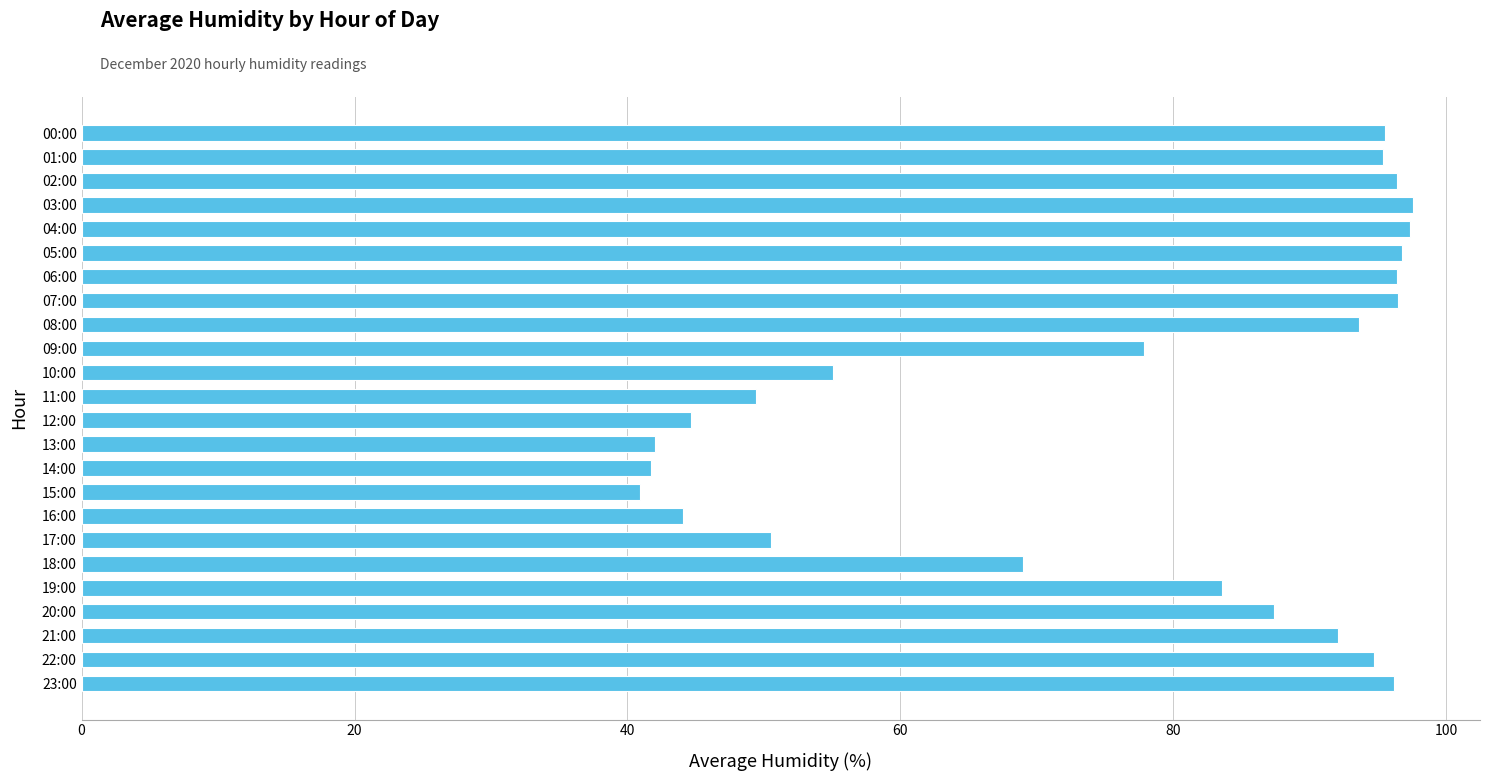

What is the average value?

76.4